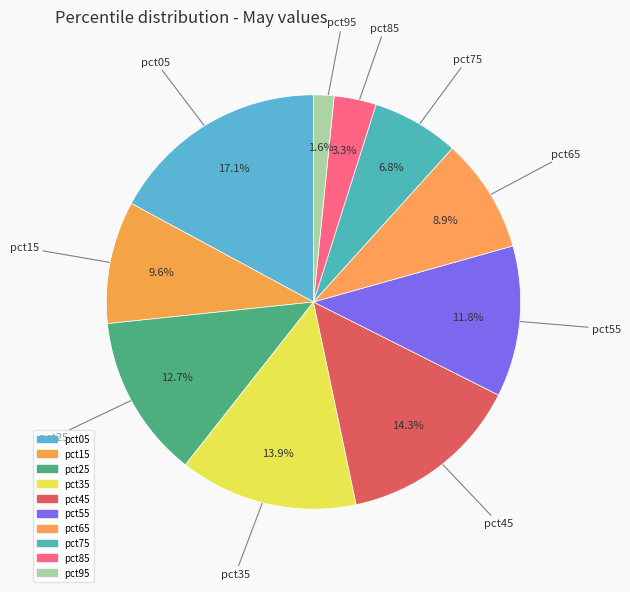

To the nearest percent, what is the combined percentage of pct55 and pct25?

25%